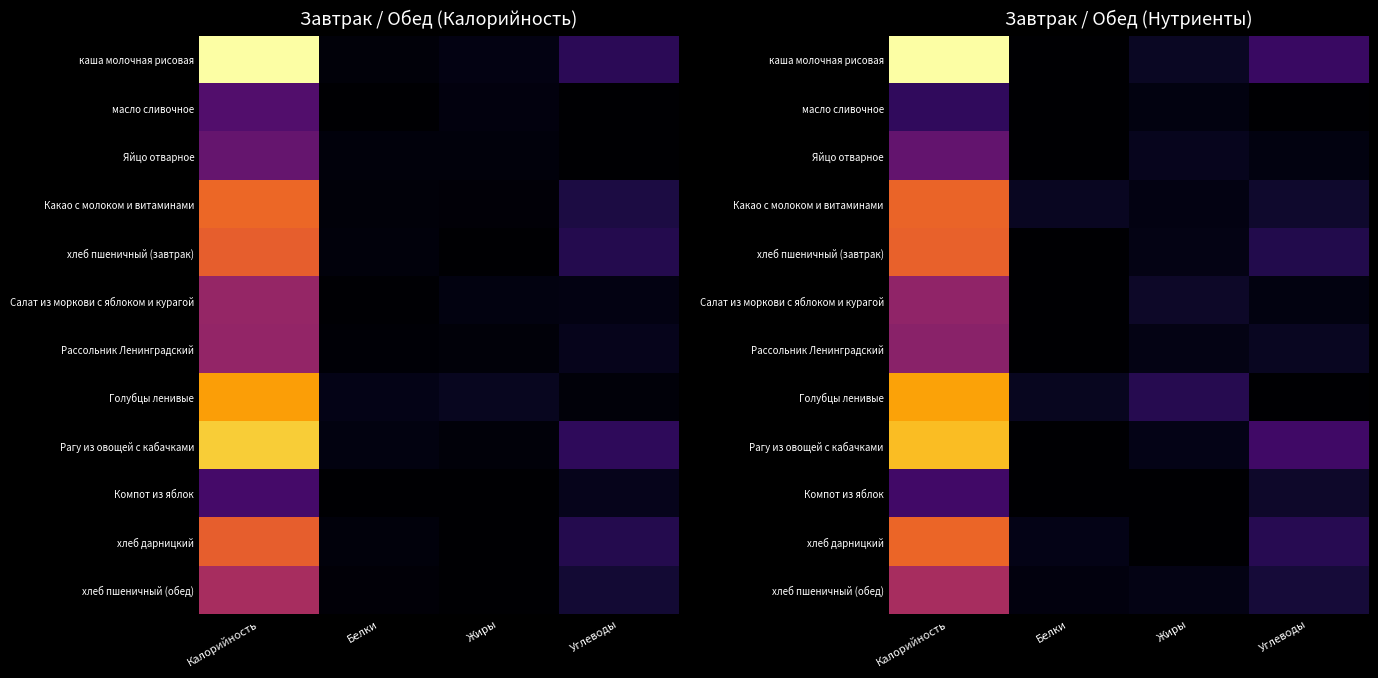

How many distinct data groups are displayed?

12